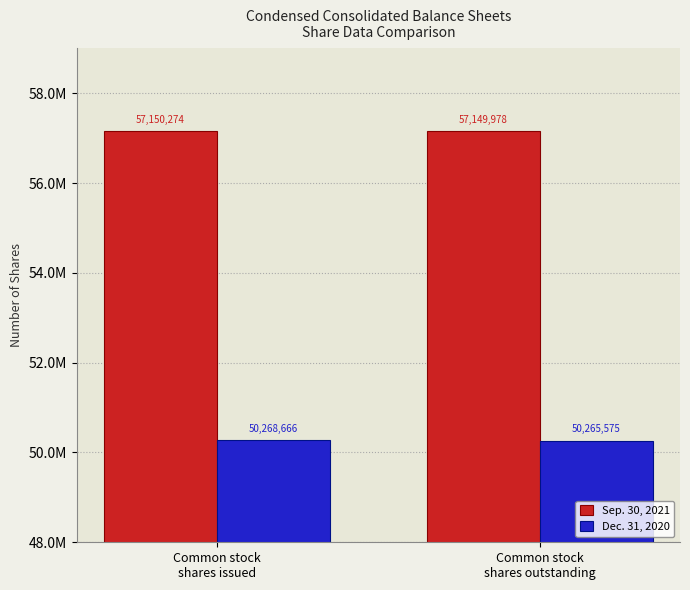

Does the chart contain any negative values?

No